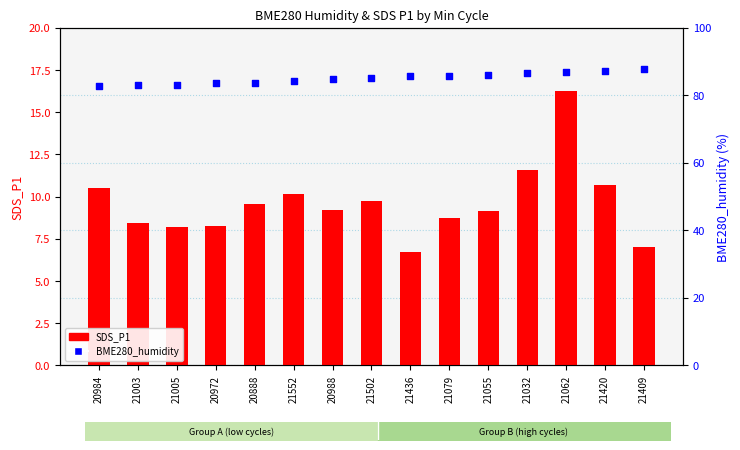

Which series has the widest spread of Y values?

SDS_P1